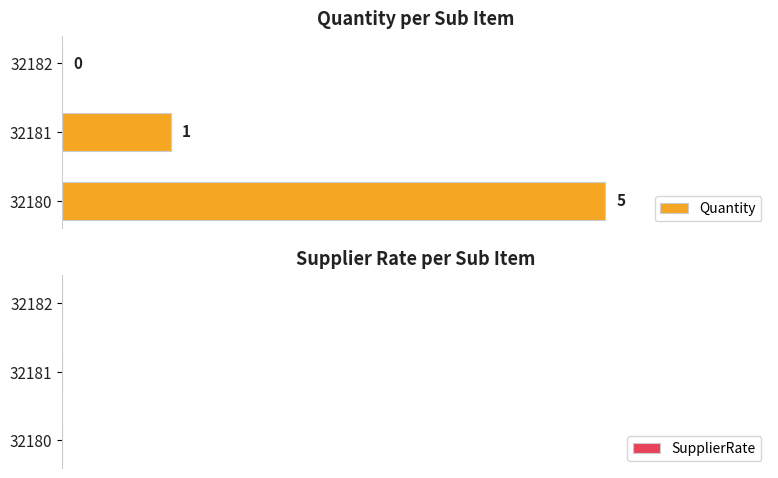

What is the maximum value shown in the chart?

5